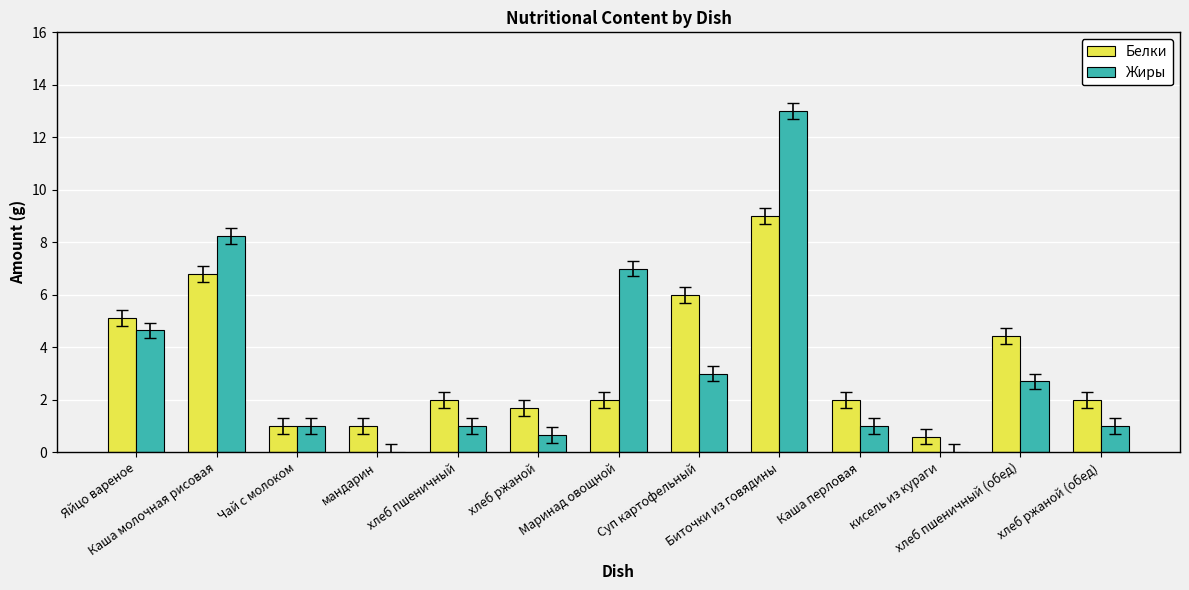

What is the maximum value for Белки?

9.0